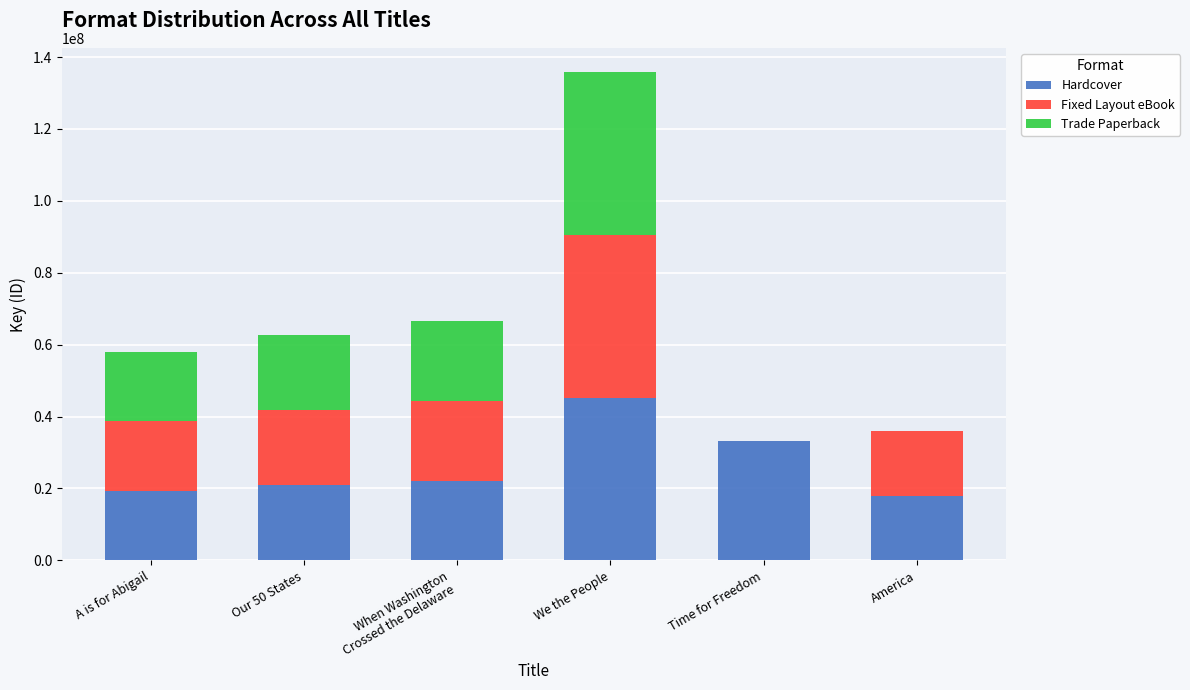

Is it true that Hardcover equals 18344897 at Time for Freedom?

False